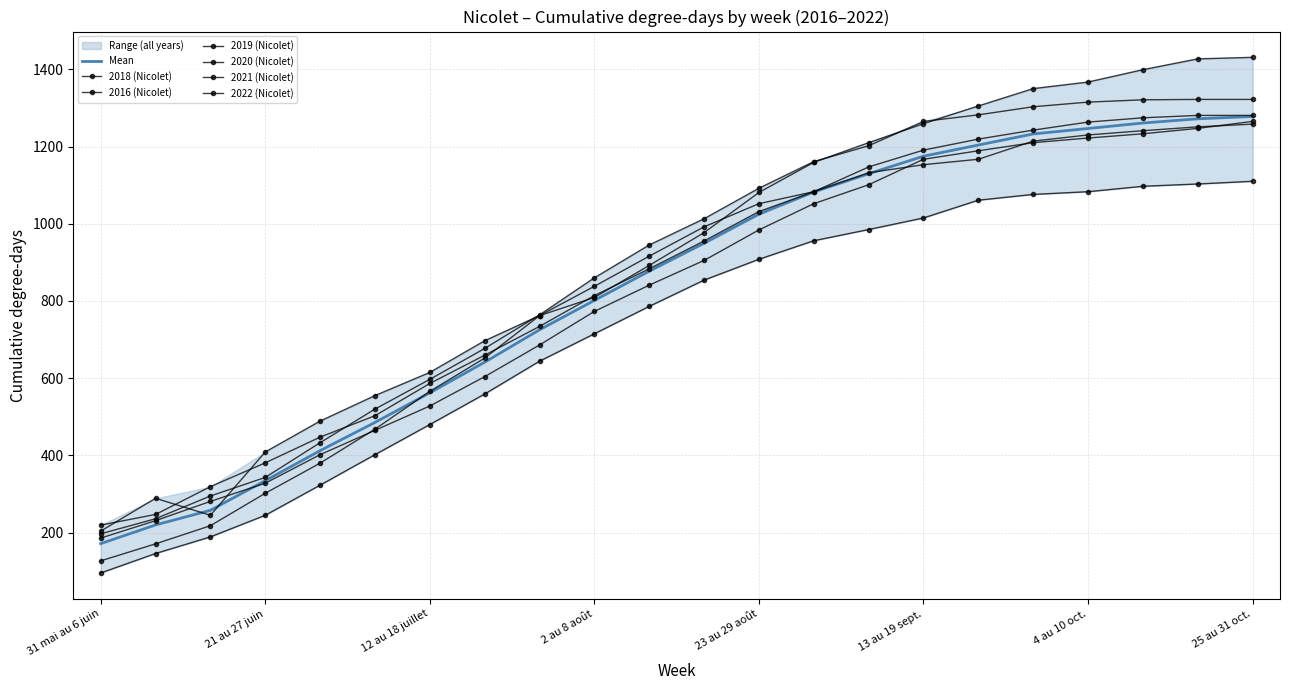

Is this an area chart (filled region under the line)?

No